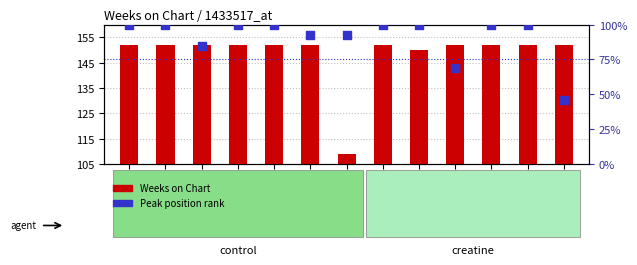

At which category is the sum across all series the highest?

Song1